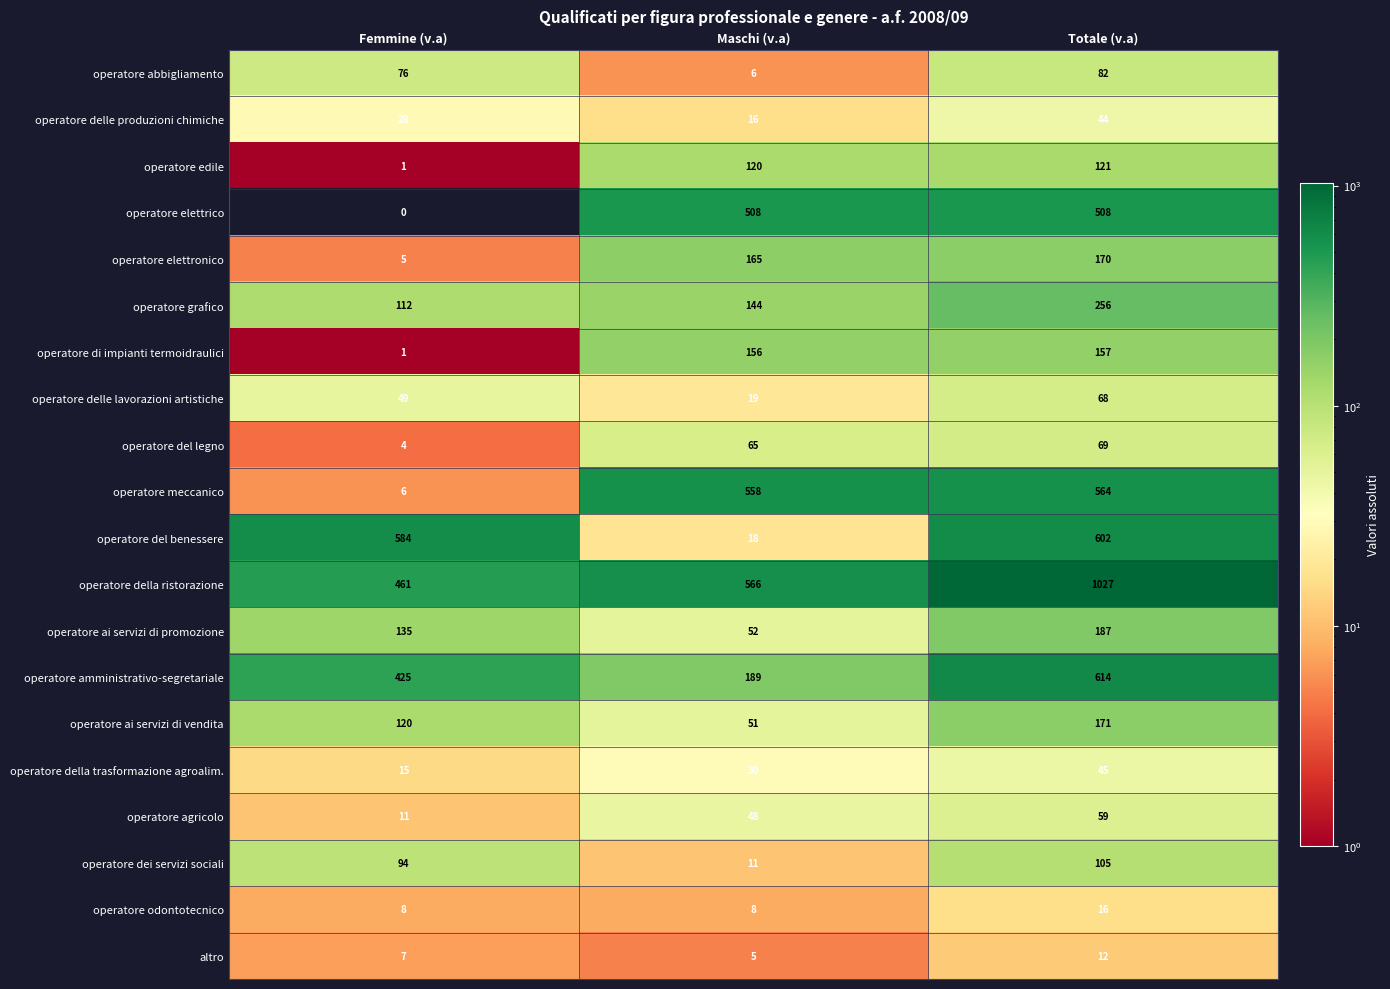

Where is operatore del benessere nearest to the value 310?

Femmine (v.a)